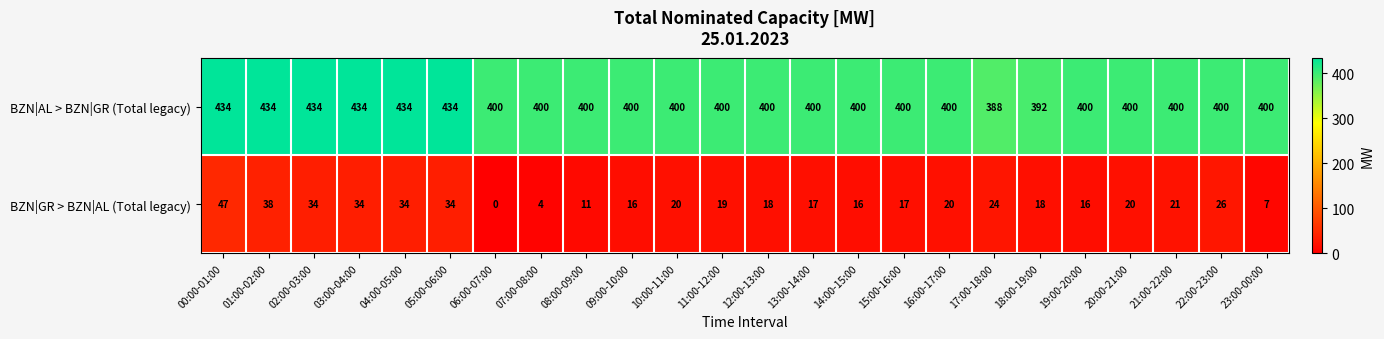

The BZN|AL > BZN|GR (Total legacy) series shows 434 at 05:00-06:00. True or false?

True